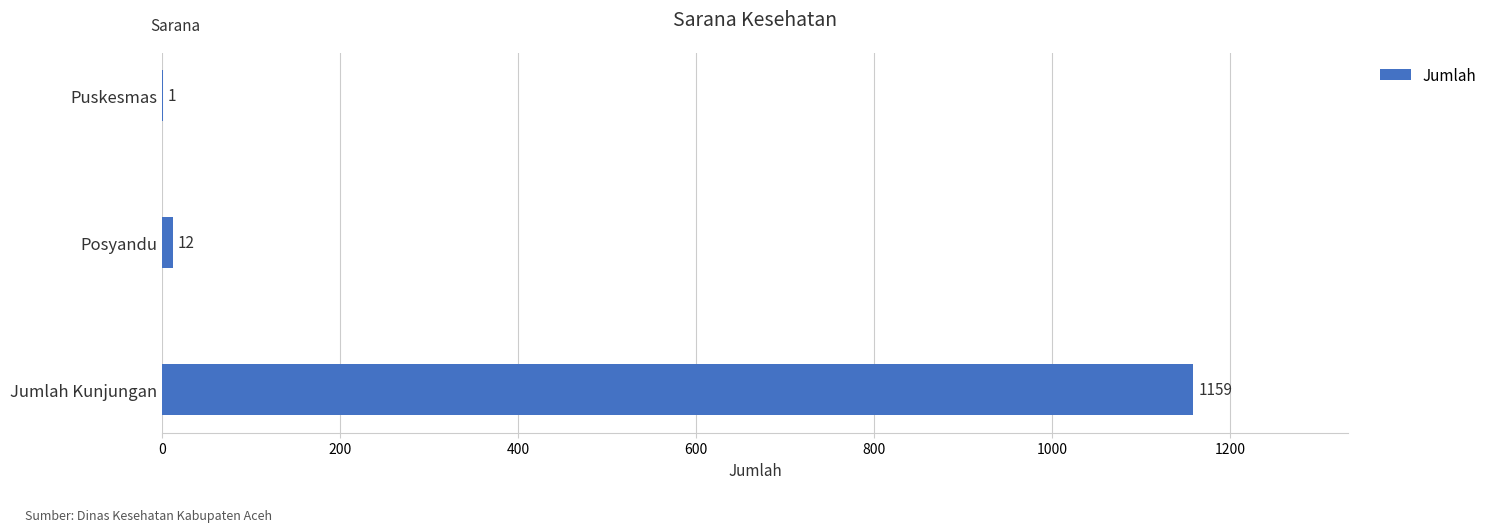

Are the bars grouped side by side (vs. stacked)?

No